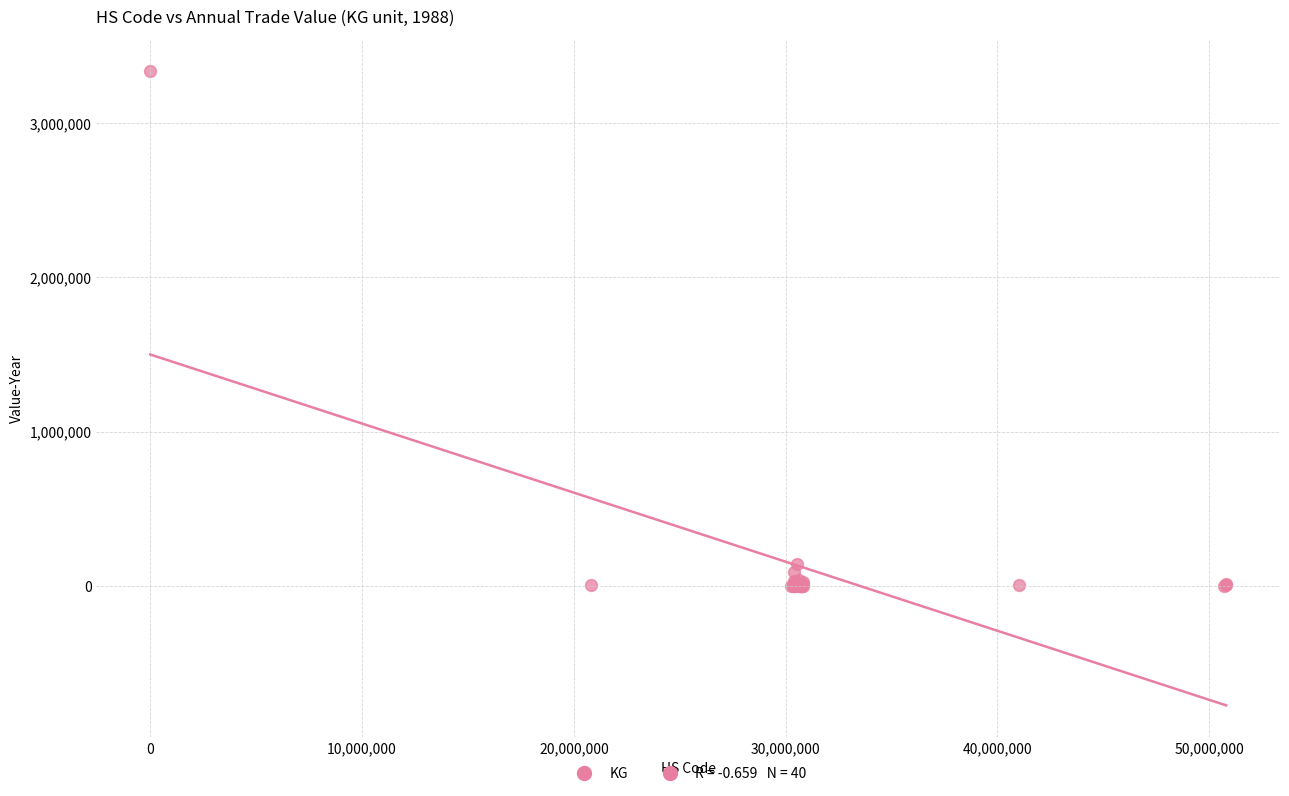

What Y value in the scatter plot is closest to 1668541?

140043